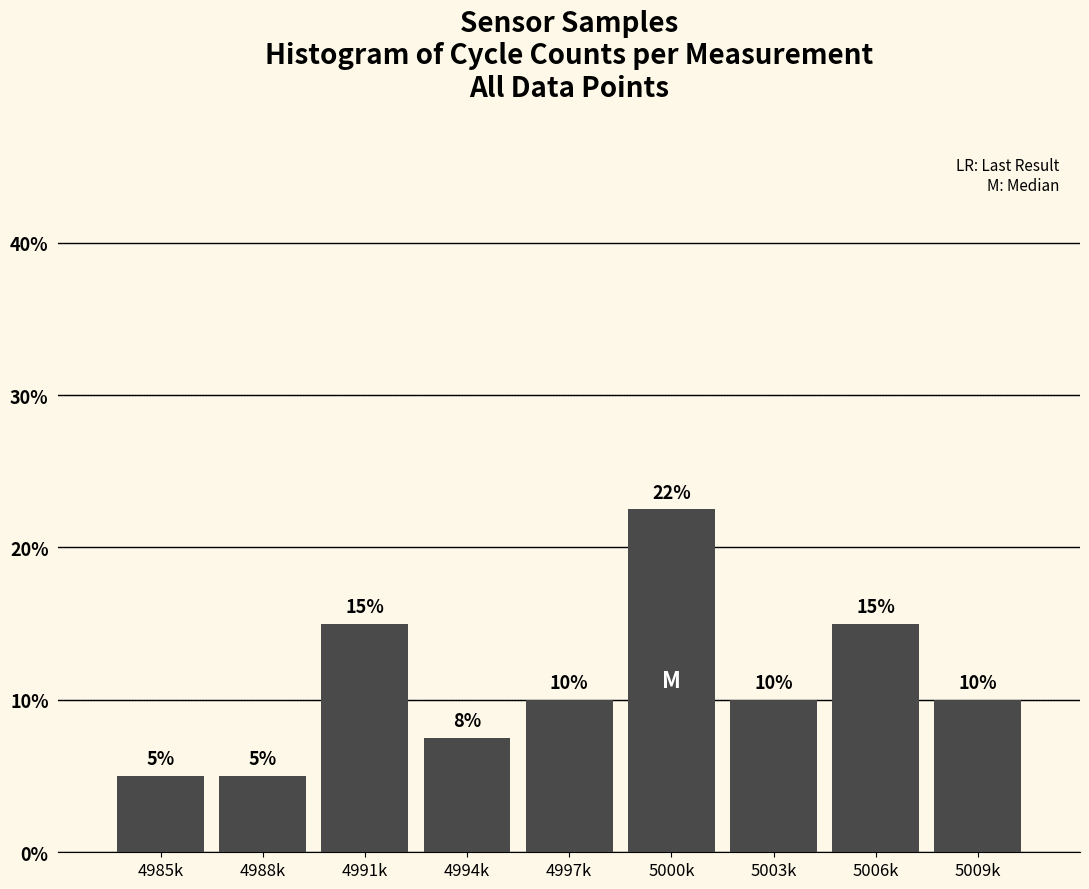

At which category does the chart reach its peak across all series?

5000k